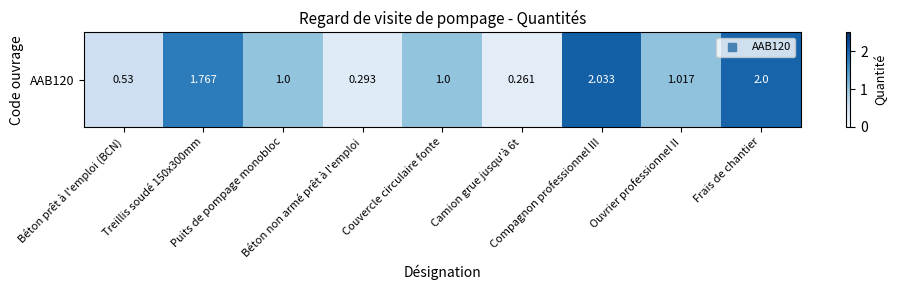

True or false: the data shows 0.9 at Compagnon professionnel III.

False